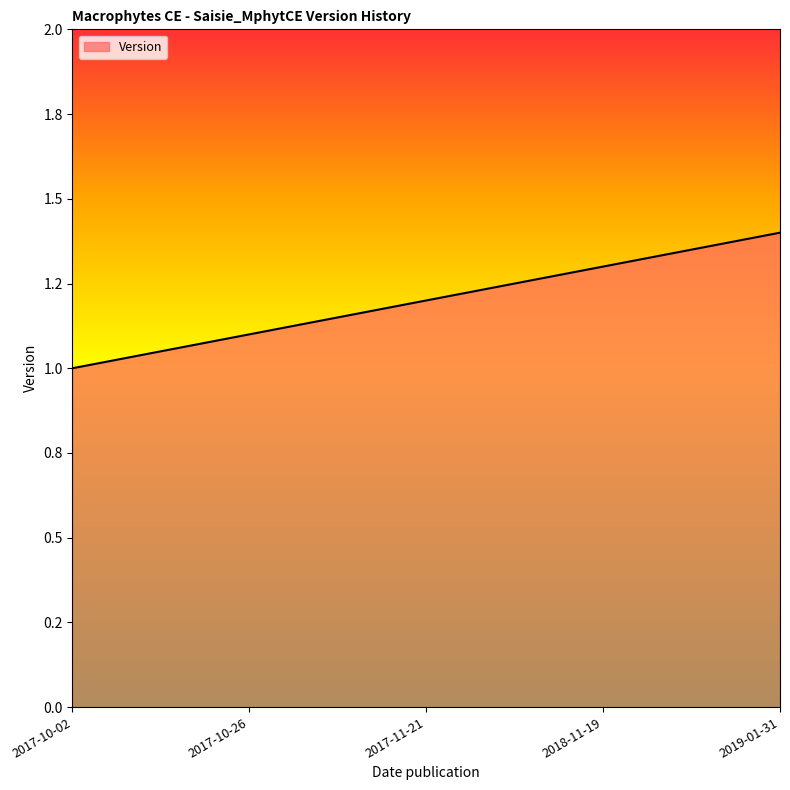

What is the label of the 5th point from the right?

2017-10-02